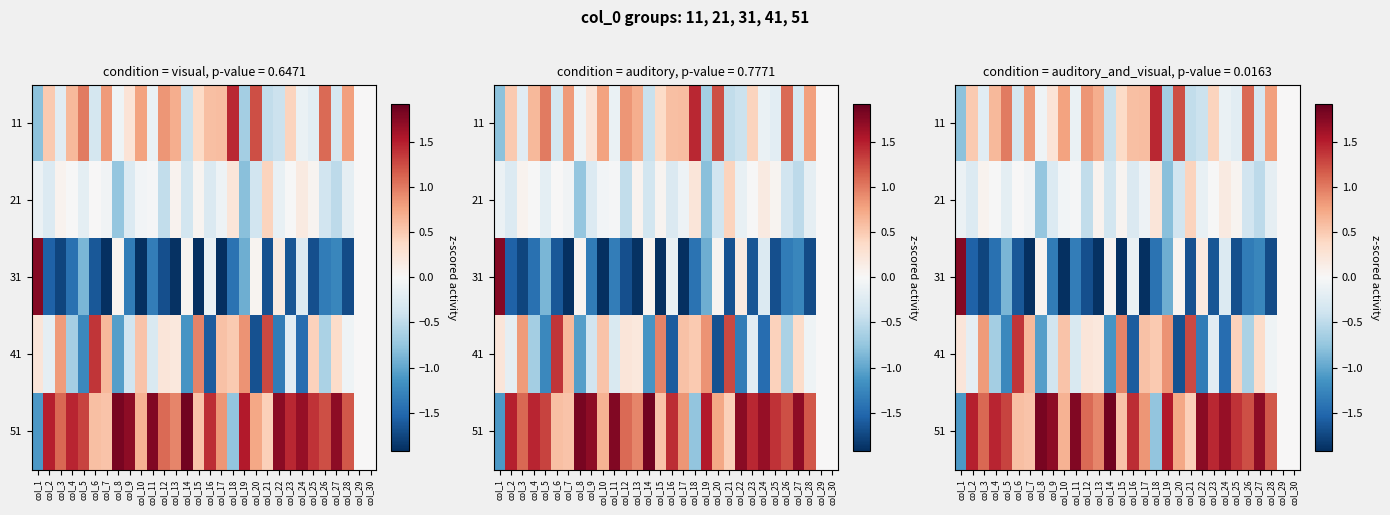

How many values in the 11 series exceed 0?

16